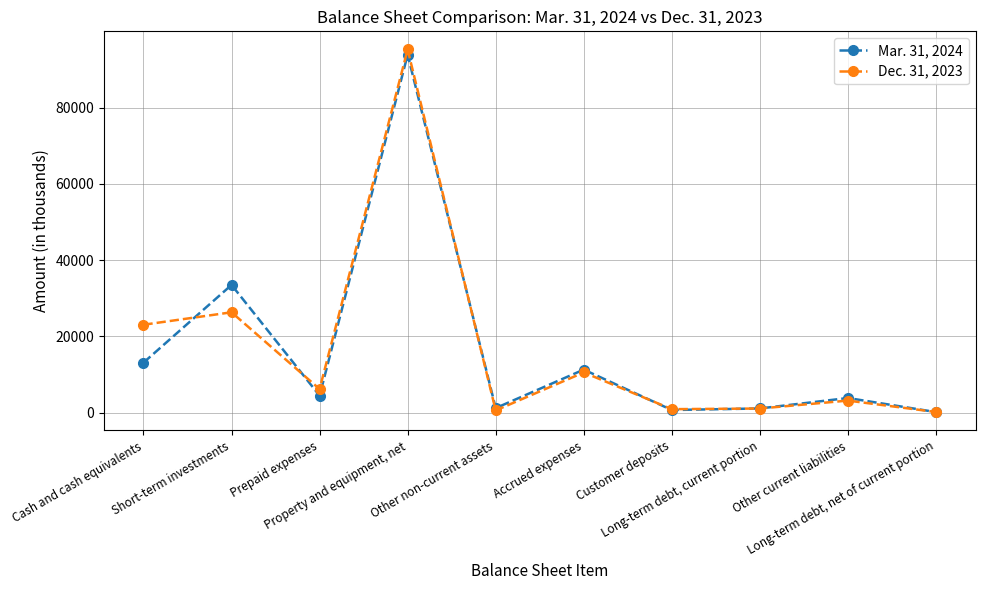

Does the chart have visible grid lines?

Yes